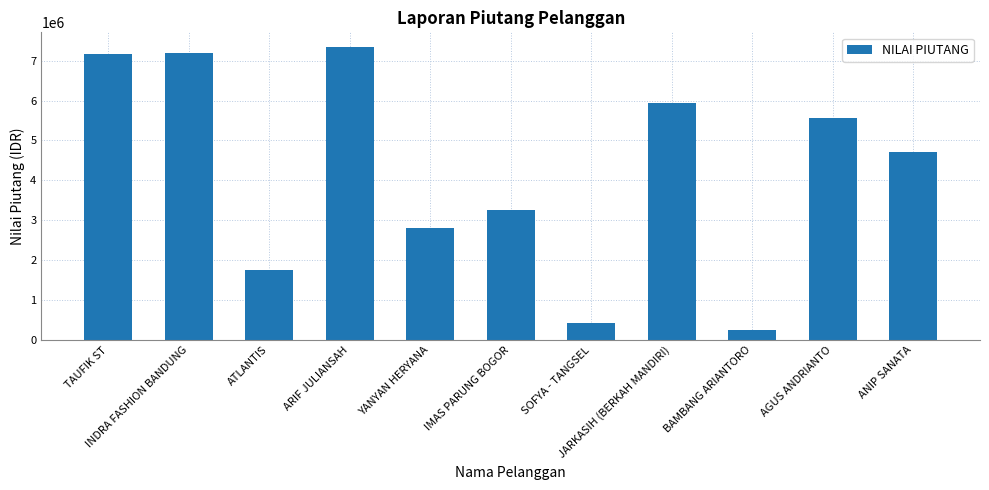

What is the difference between the maximum and minimum values?

7082450.5